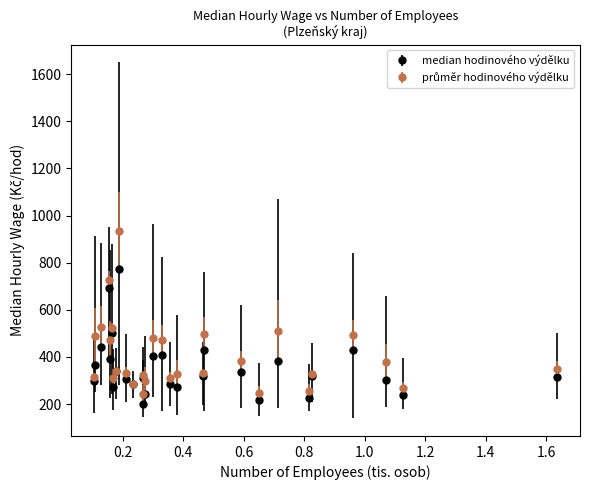

What is the maximum value for median hodinového výdělku?

771.6